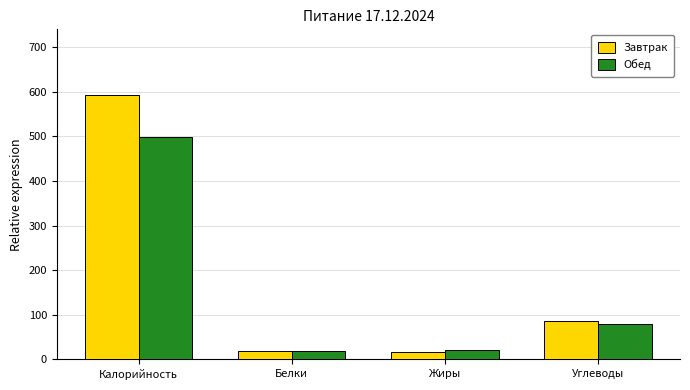

At which label is Обед closest to 258?

Углеводы